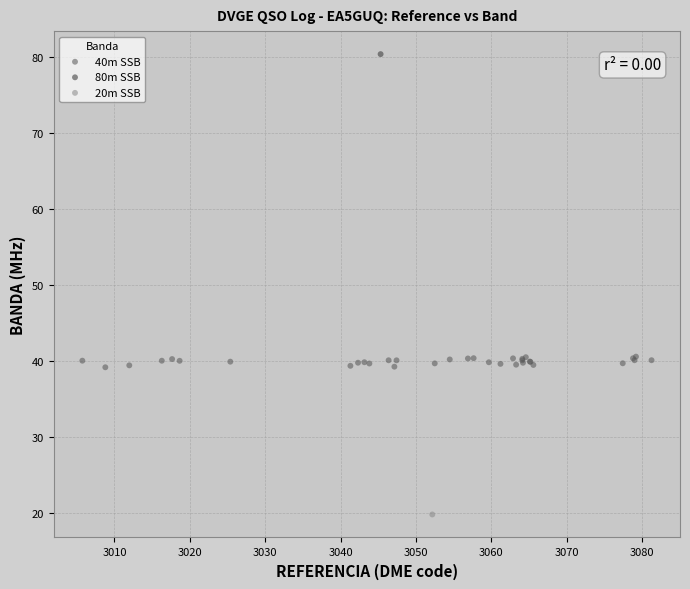

What are all the series names shown in the legend?

40m SSB, 80m SSB, 20m SSB